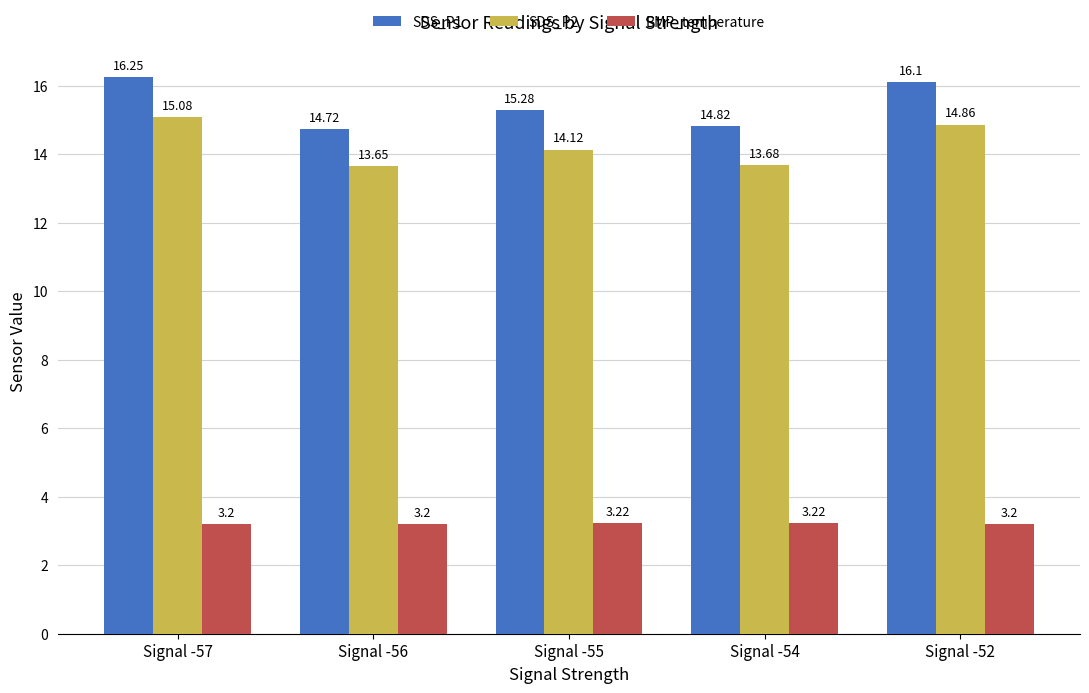

What are all the series names shown in the legend?

SDS_P1, SDS_P2, BMP_temperature